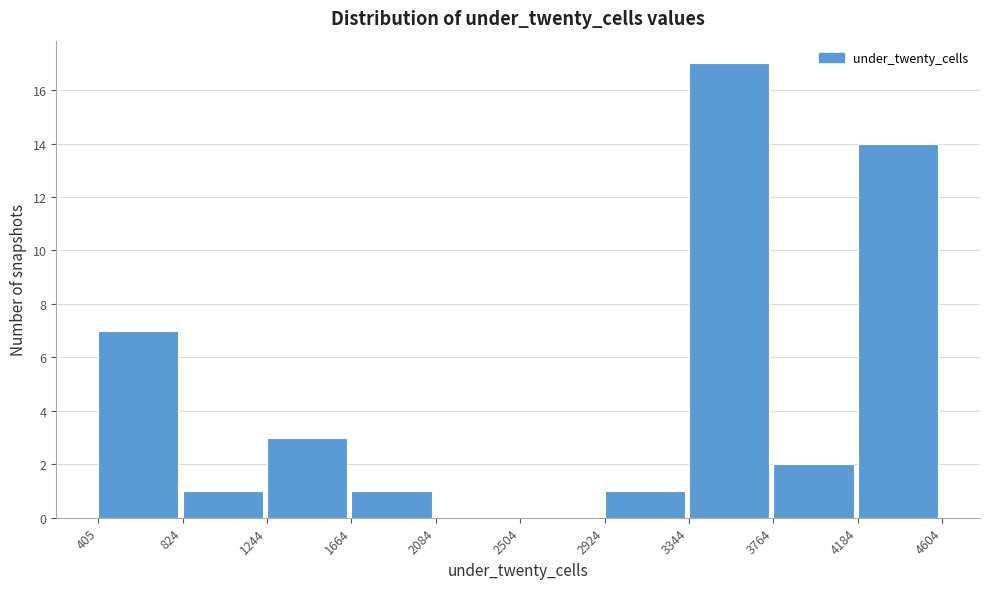

Reading left to right, transcribe this chart: for each bar, give the range it covers on the x-axis and its height. The values are not printed on the chart, so give them approximately, as read against the axis.

405 to 824: 7
824 to 1244: 1
1244 to 1664: 3
1664 to 2084: 1
2084 to 2504: 0
2504 to 2924: 0
2924 to 3344: 1
3344 to 3764: 17
3764 to 4184: 2
4184 to 4604: 14